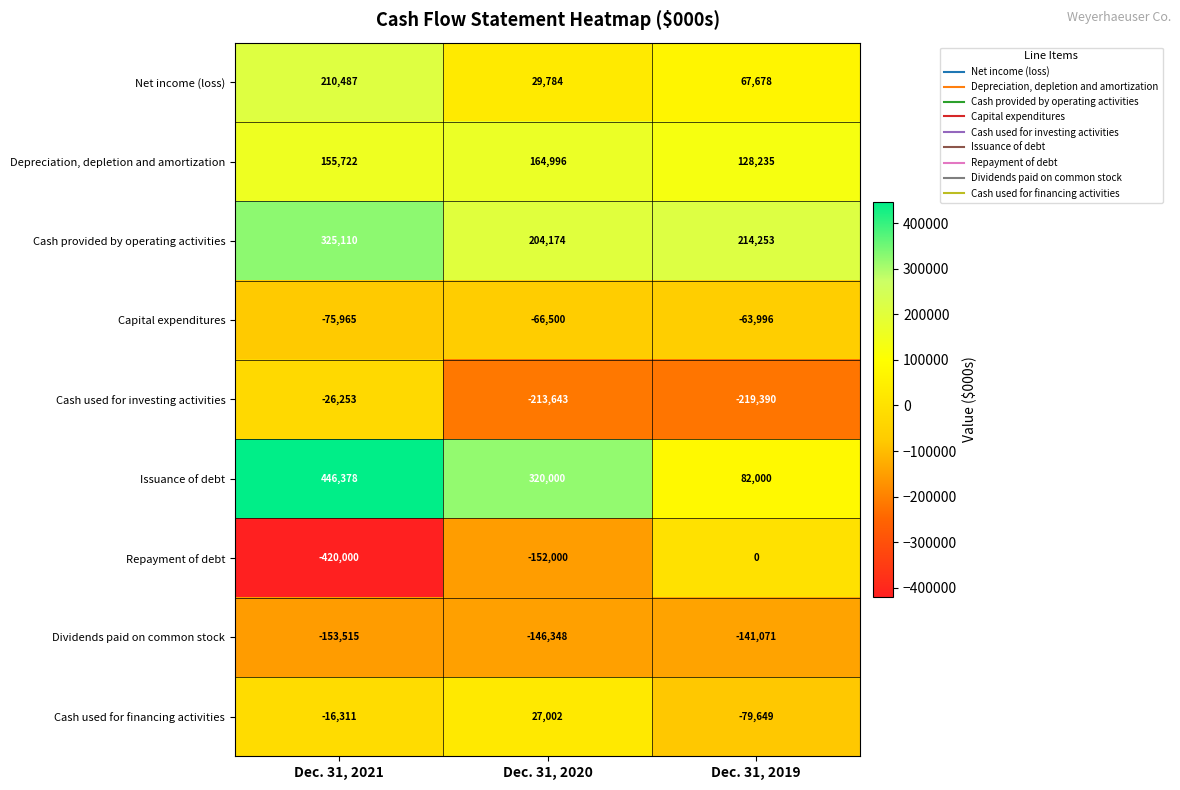

True or false: Depreciation, depletion and amortization has a value of 164996 at Dec. 31, 2020.

True